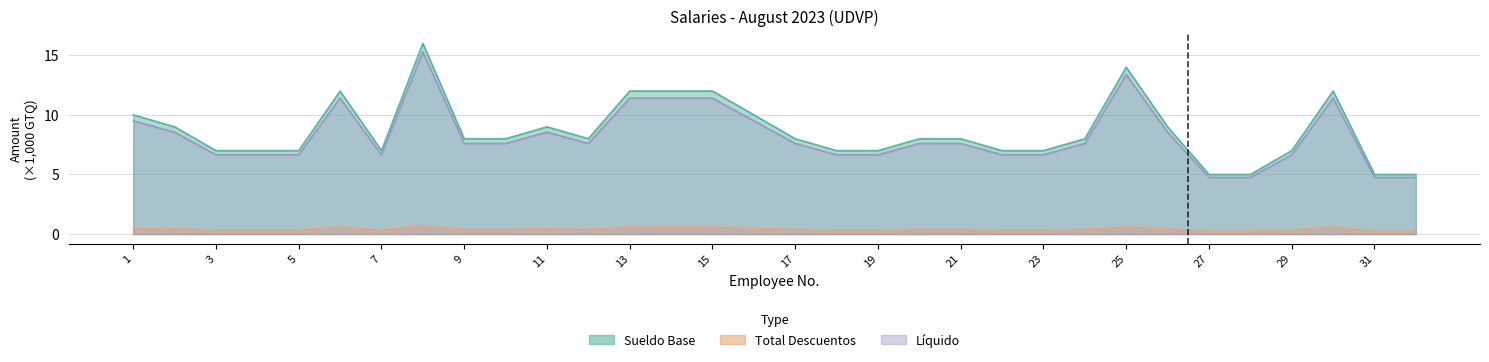

The Total Descuentos series shows 0.3 at 29. True or false?

True